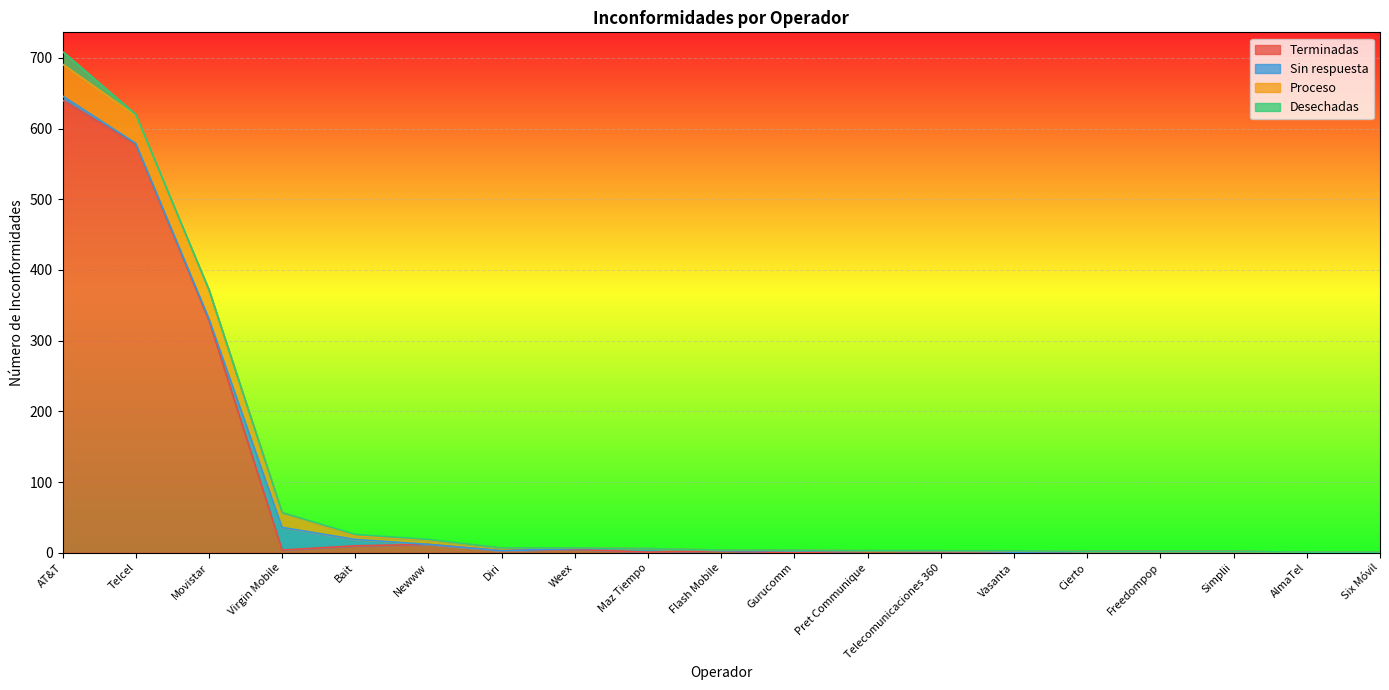

What is the difference between the Terminadas values at Newww and Flash Mobile?

9